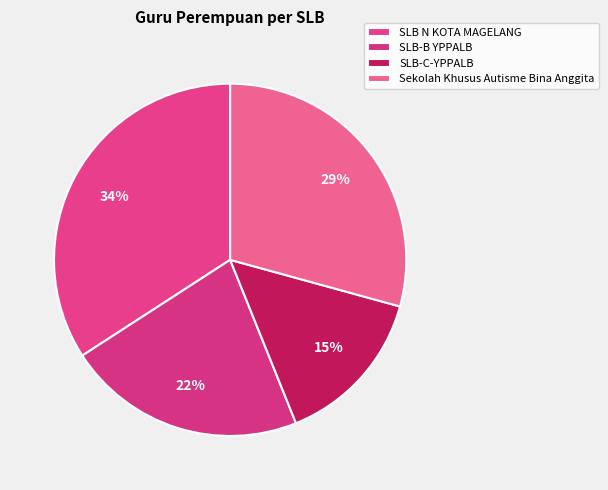

Approximately how many times larger is the value at Sekolah Khusus Autisme Bina Anggita compared to SLB N KOTA MAGELANG?

0.9